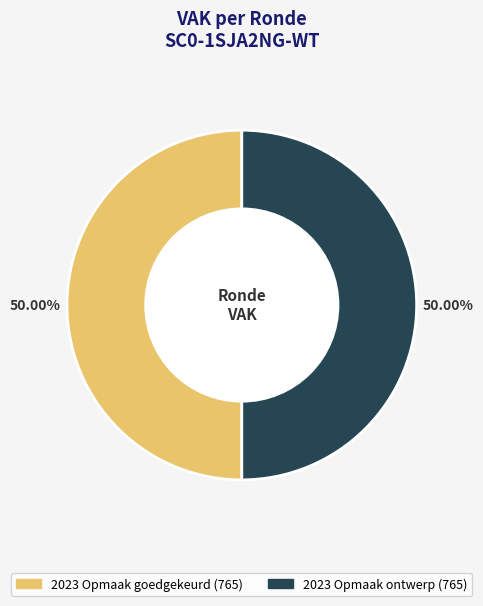

How many slices are in this pie chart?

2